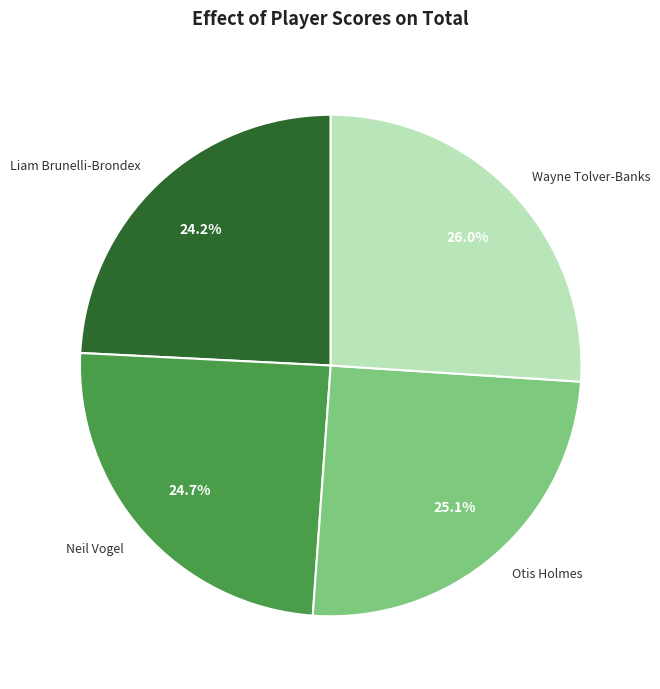

The Neil Vogel slice represents 25% of the pie. True or false?

True